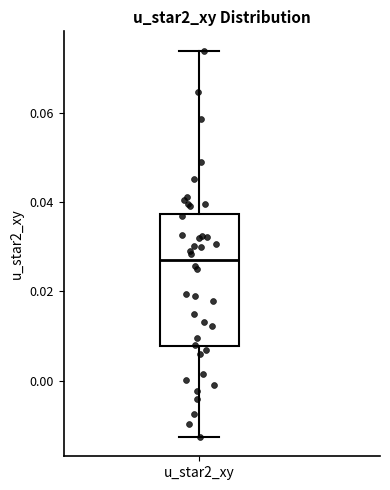

Transcribe this box plot: give where the median line is, the range the box spans, and where the two whiskers end, as read against the y-axis. The values are not printed on the chart, so give them approximately, as read against the axis.

median 0.028, box 0.008 to 0.038, whiskers -0.012 to 0.074